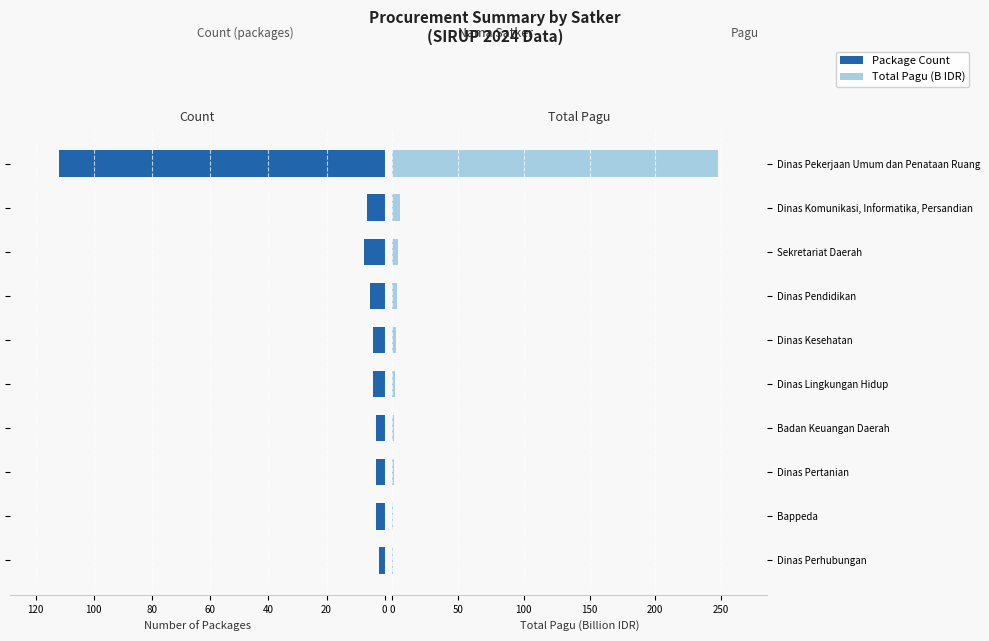

Read the Count (packages) value at Dinas Komunikasi, Informatika, Persandian.

-6.0